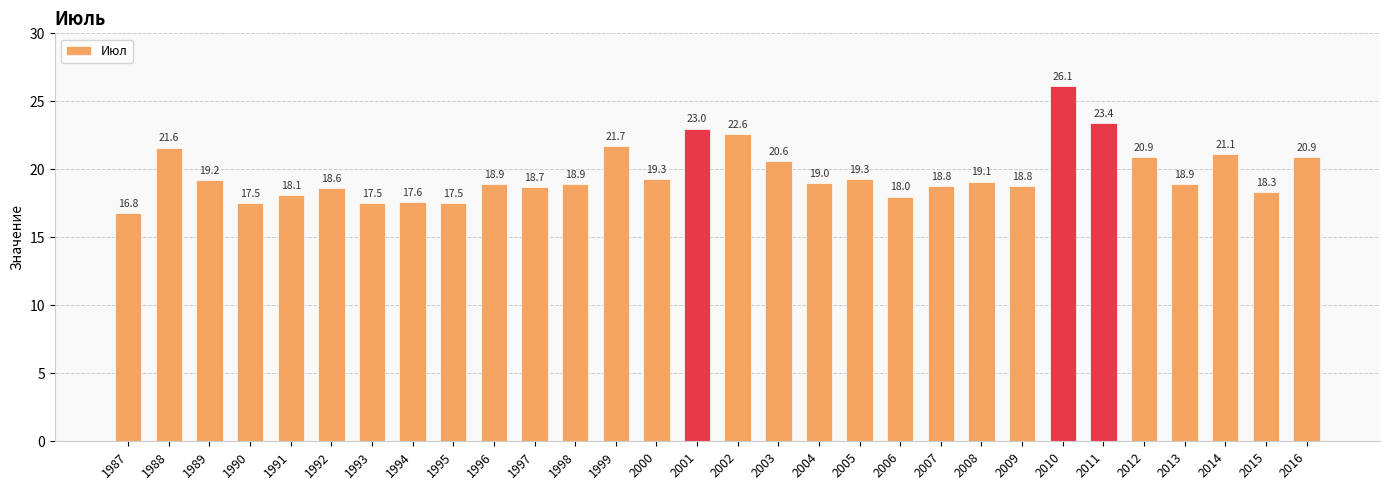

What is the maximum value shown in the chart?

26.1